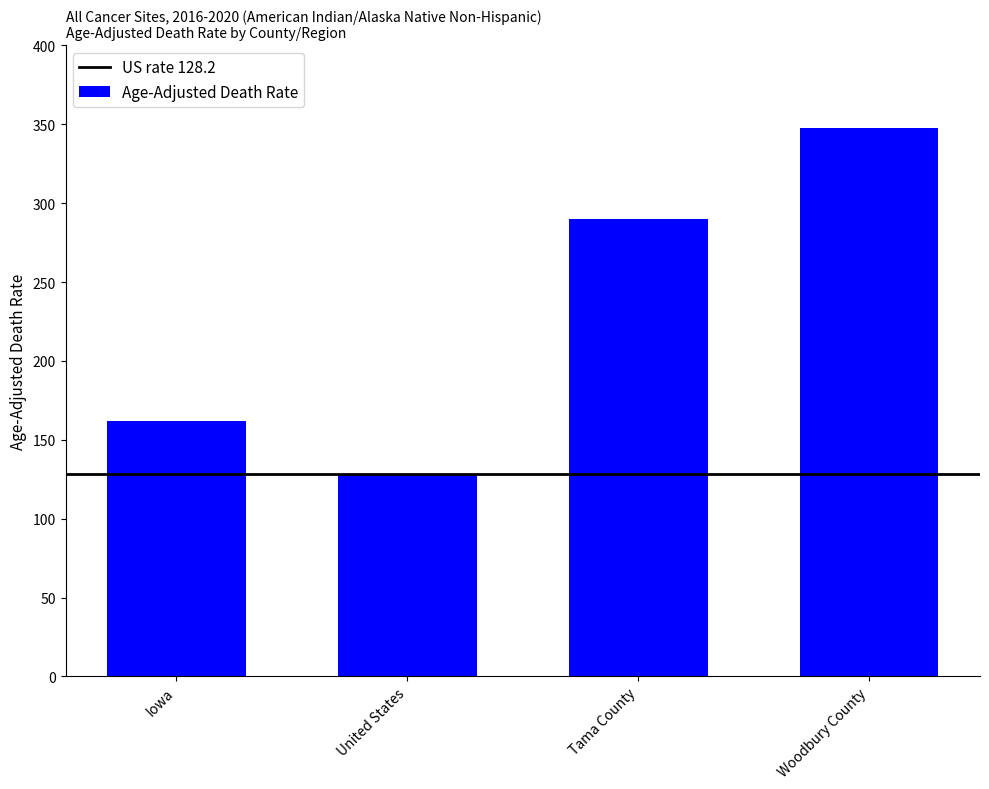

What is the change in value from Iowa to United States?

-33.9